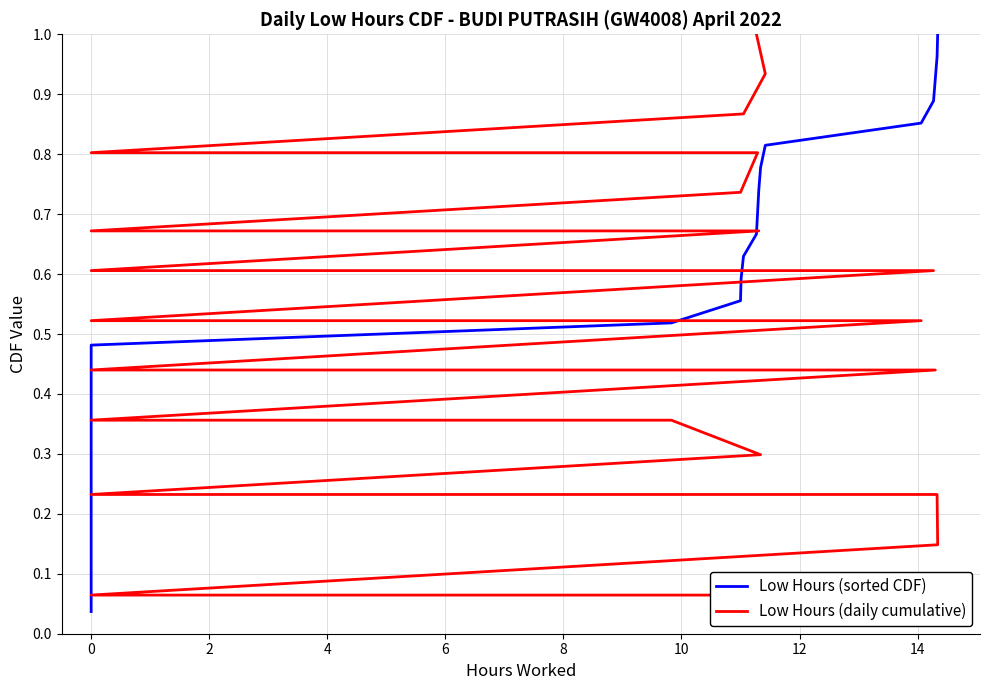

List the series in order of their overall mean, lowest first.

Low Hours (daily cumulative), Low Hours (sorted CDF)